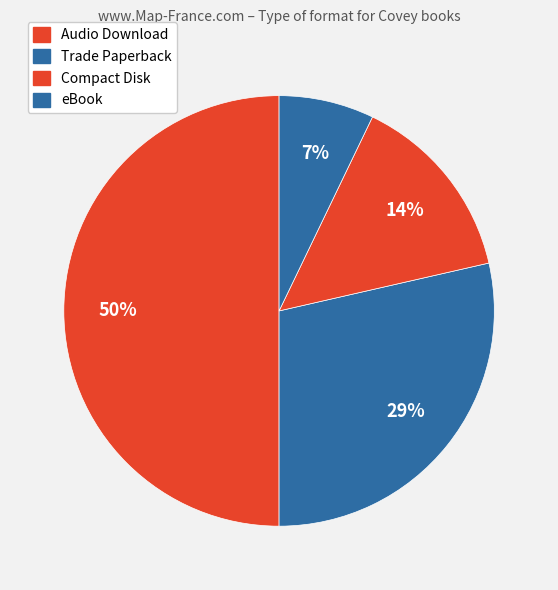

How many segments does this pie chart have?

4